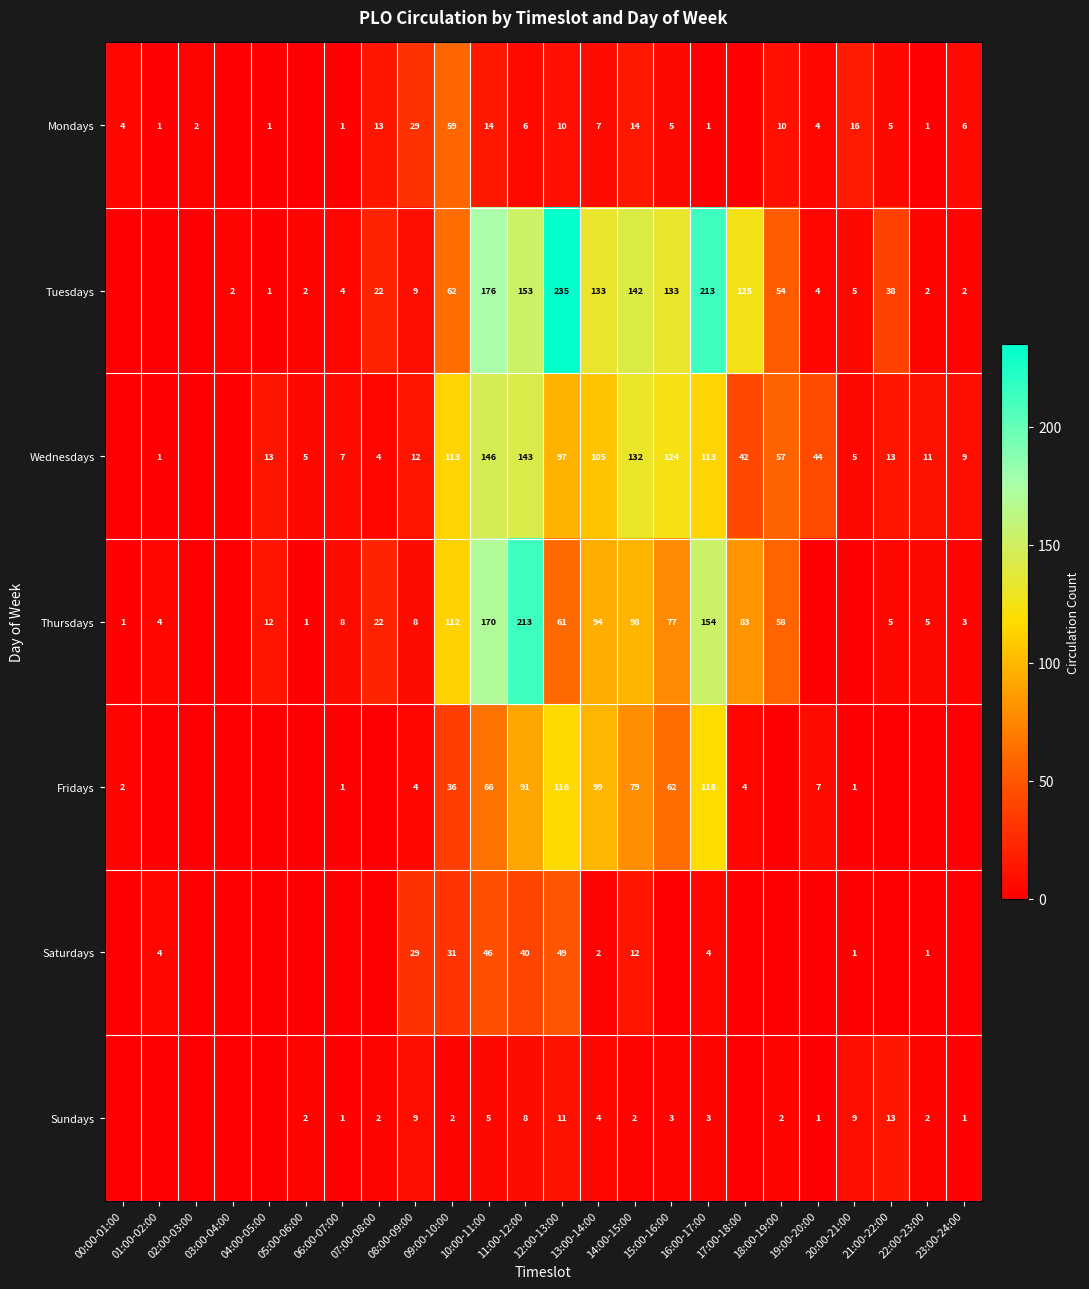

What is the difference between the highest and lowest values at 13:00-14:00?

131